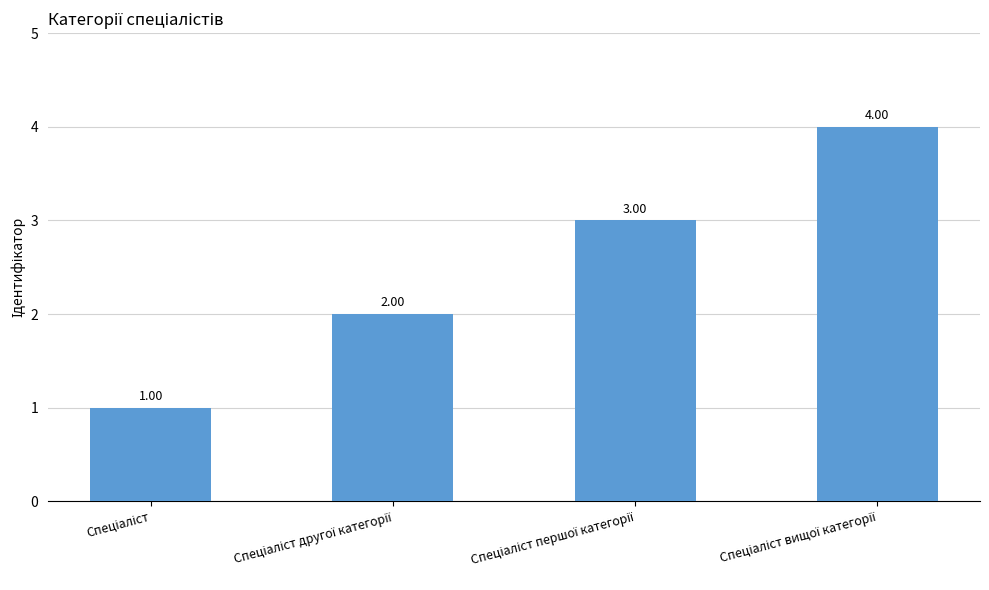

What is the difference between the maximum and minimum values?

3